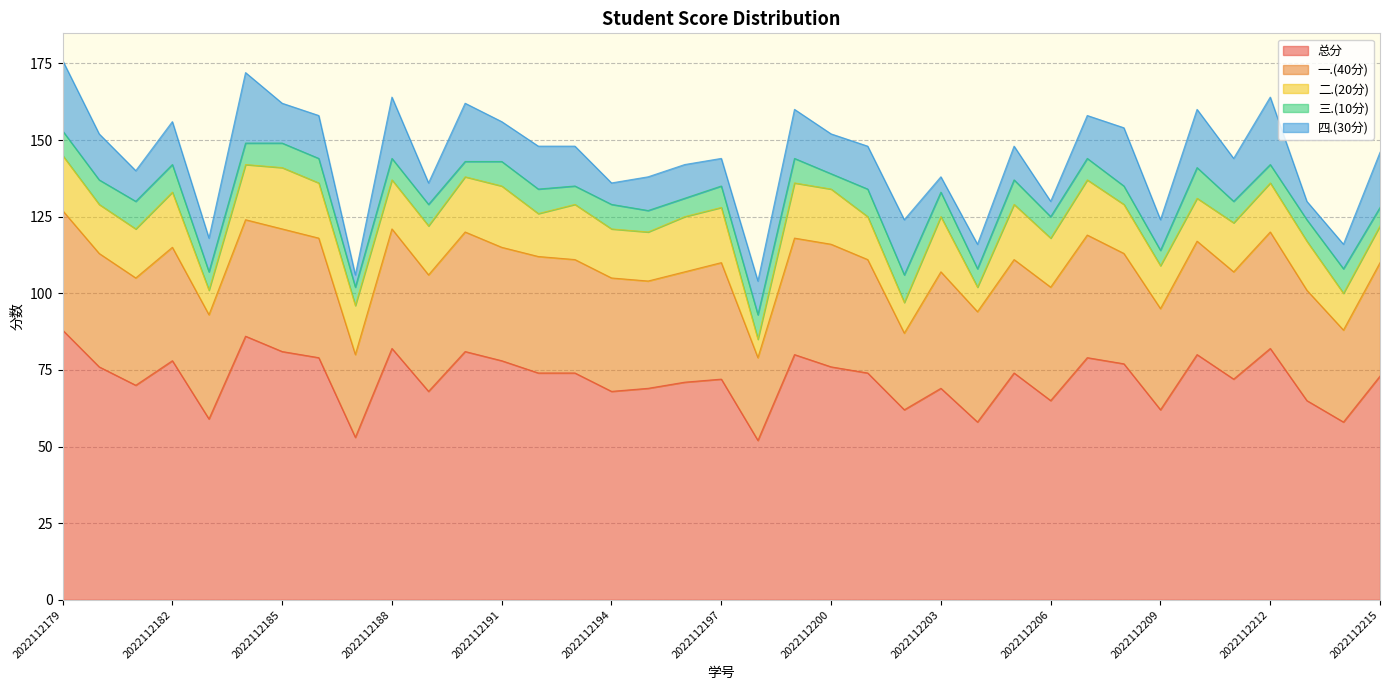

What is the spread (max minus min) of values at 2022112206?

60